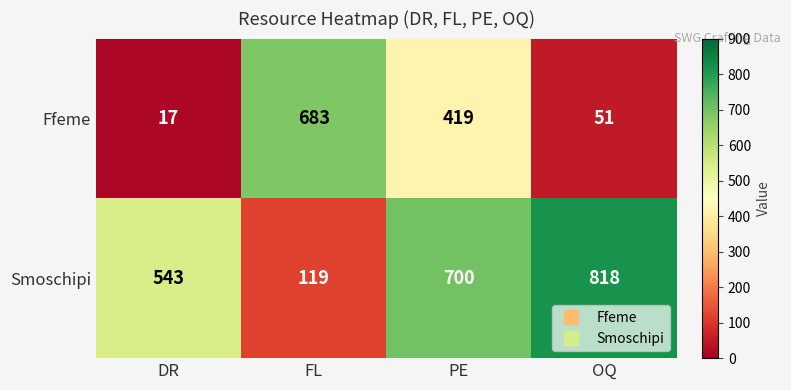

Which series changed the most between DR and OQ?

Smoschipi